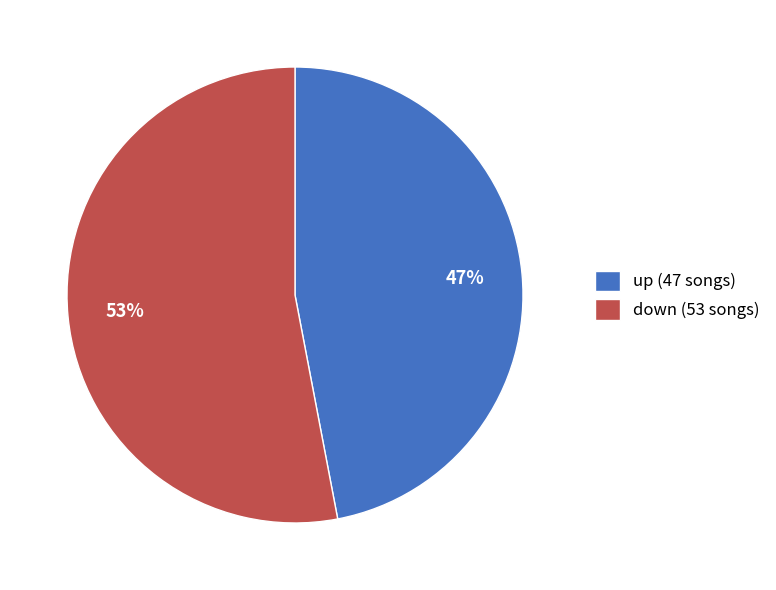

To the nearest percent, what is the difference between the largest and smallest slice percentages?

6%